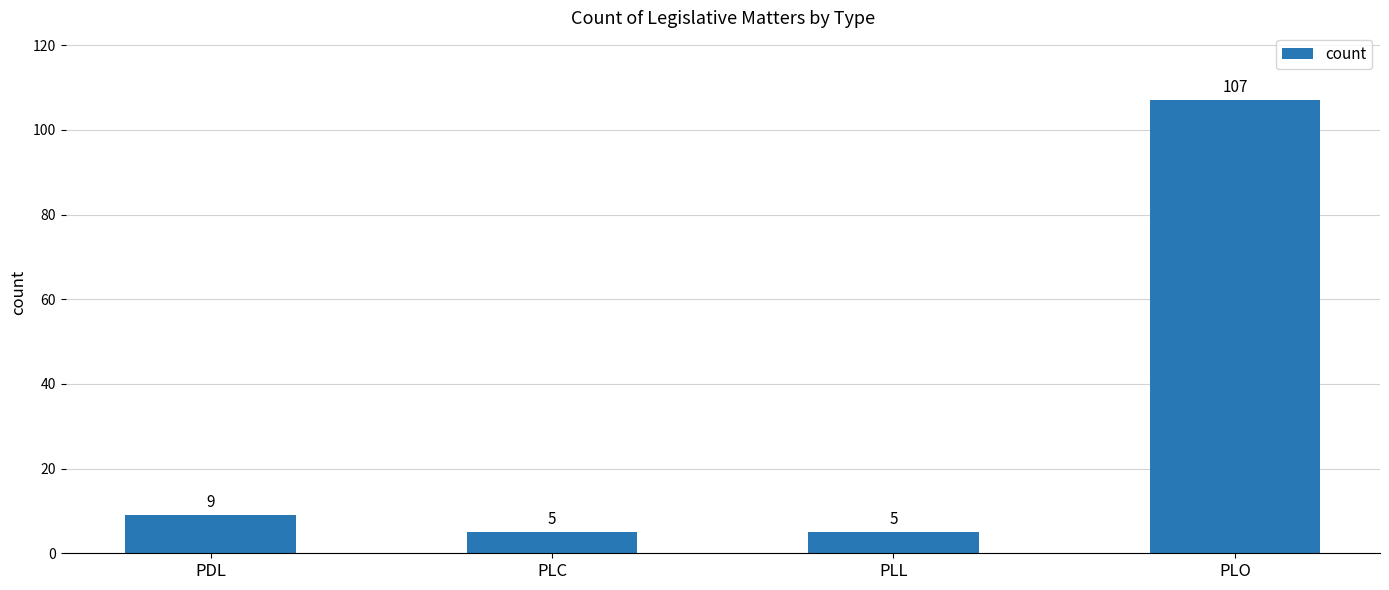

What is the minimum value shown in the chart?

5